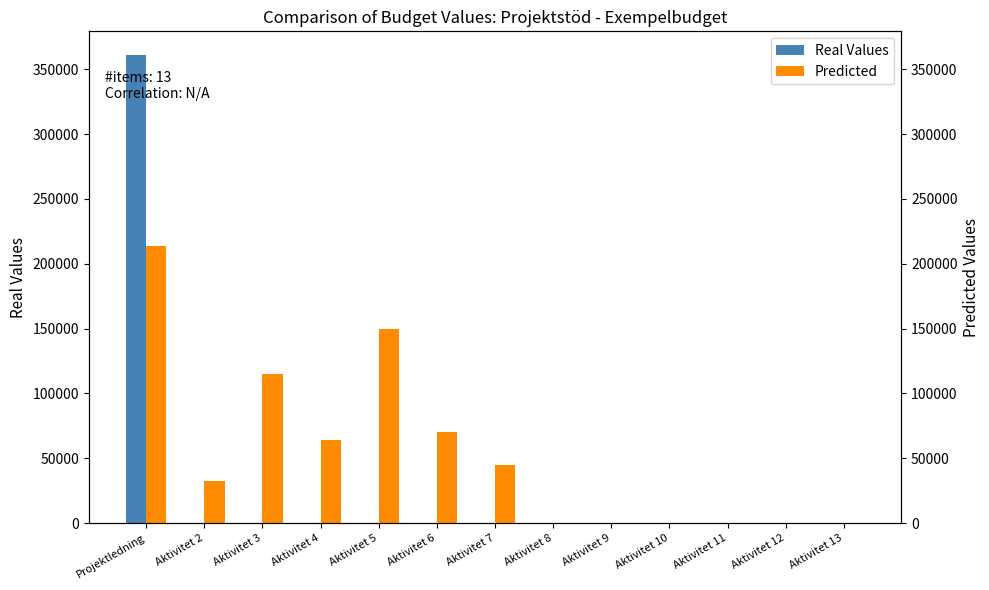

Reading left to right, list all the values displayed in this chart.

Real Values: 361123	0	0	0	0	0	0	0	0	0	0	0	0
Predicted: 214020	32103	115000	64020	150000	70000	45000	0	0	0	0	0	0